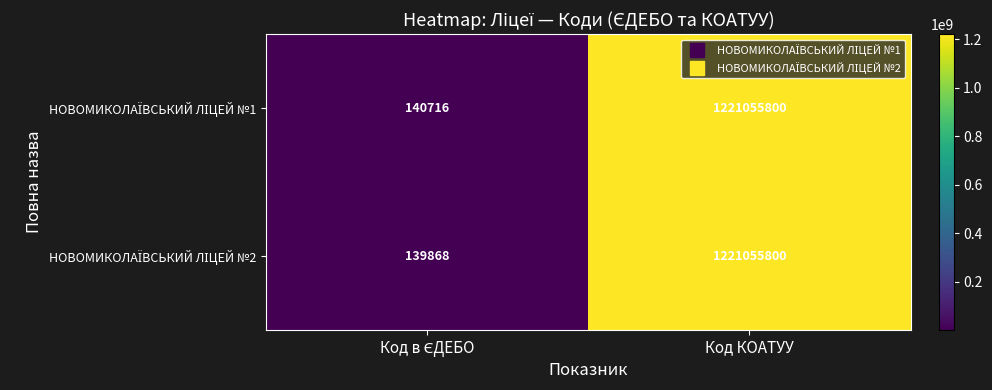

What is the greatest value displayed?

1221055800